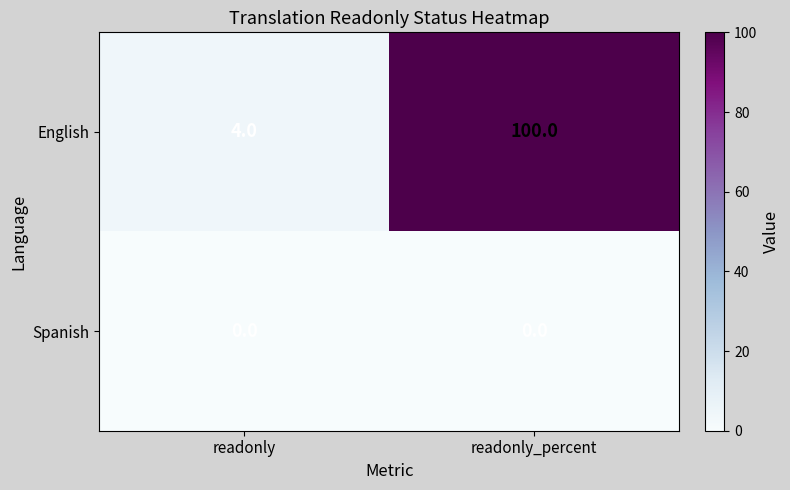

Between readonly and readonly_percent, which series saw the biggest shift?

English